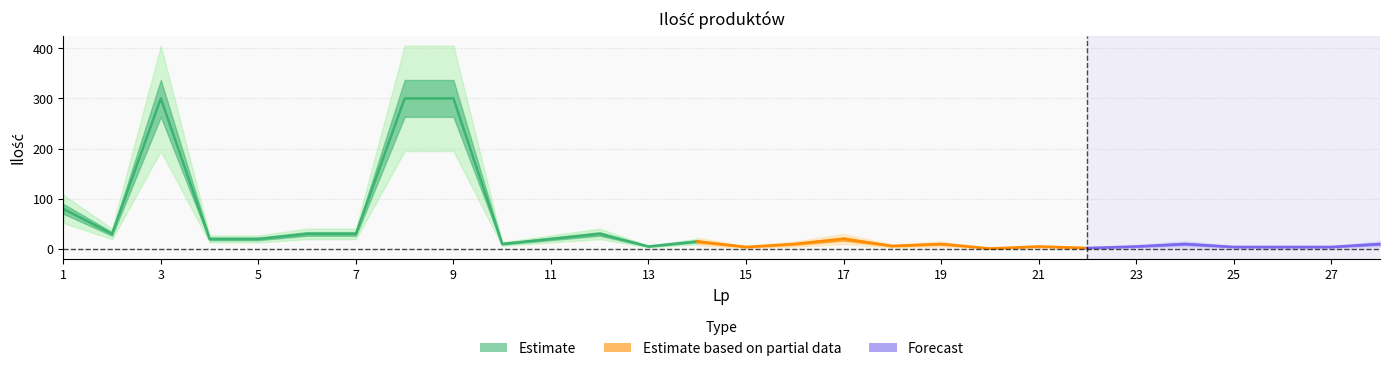

Reading right to left, list all the values displayed in this chart.

28=10	27=4	26=4	25=4	24=10	23=5	22=2	21=5	20=1	19=10	18=6	17=20	16=10	15=4	14=15	13=5	12=30	11=20	10=10	9=300	8=300	7=30	6=30	5=20	4=20	3=300	2=30	1=80